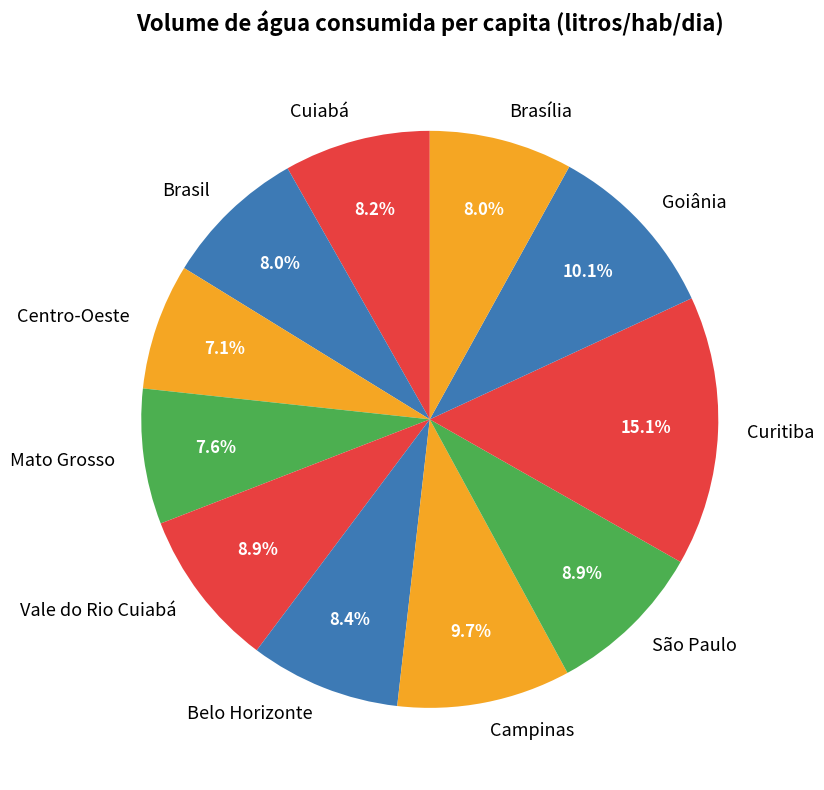

Is Campinas the majority of the pie?

No